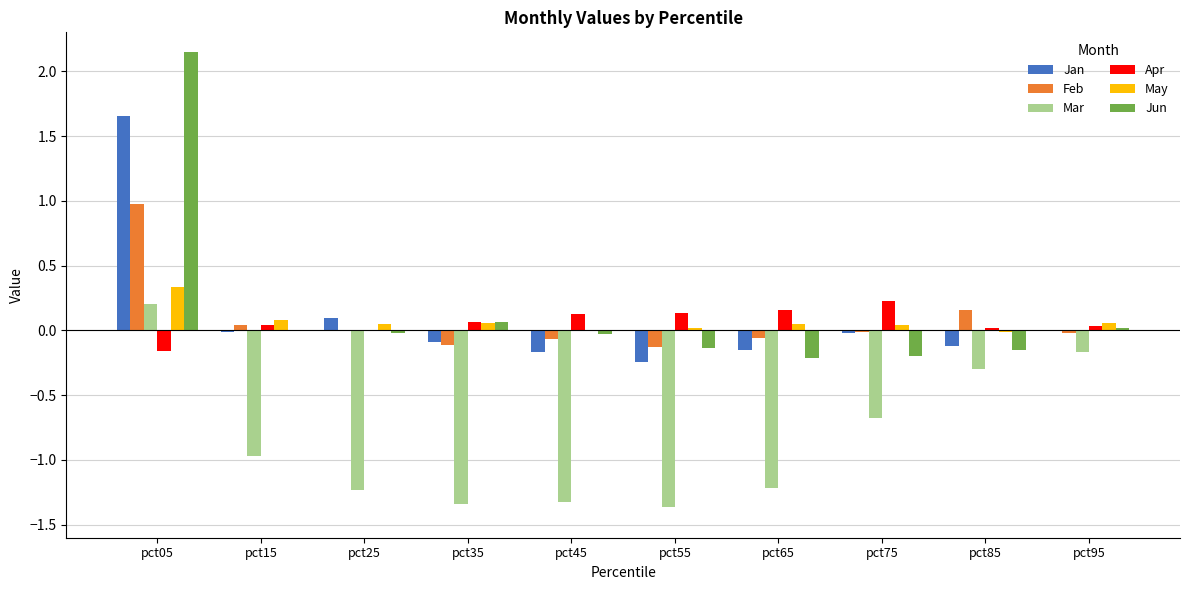

Which series changed the most between pct35 and pct65?

Jun